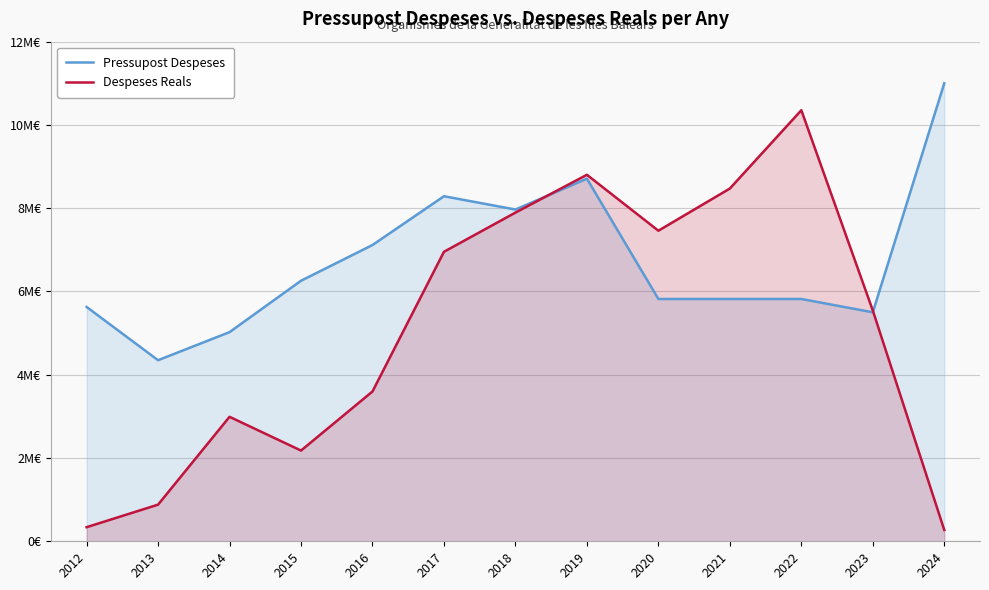

Between 2023 and 2015, which is larger?

2015